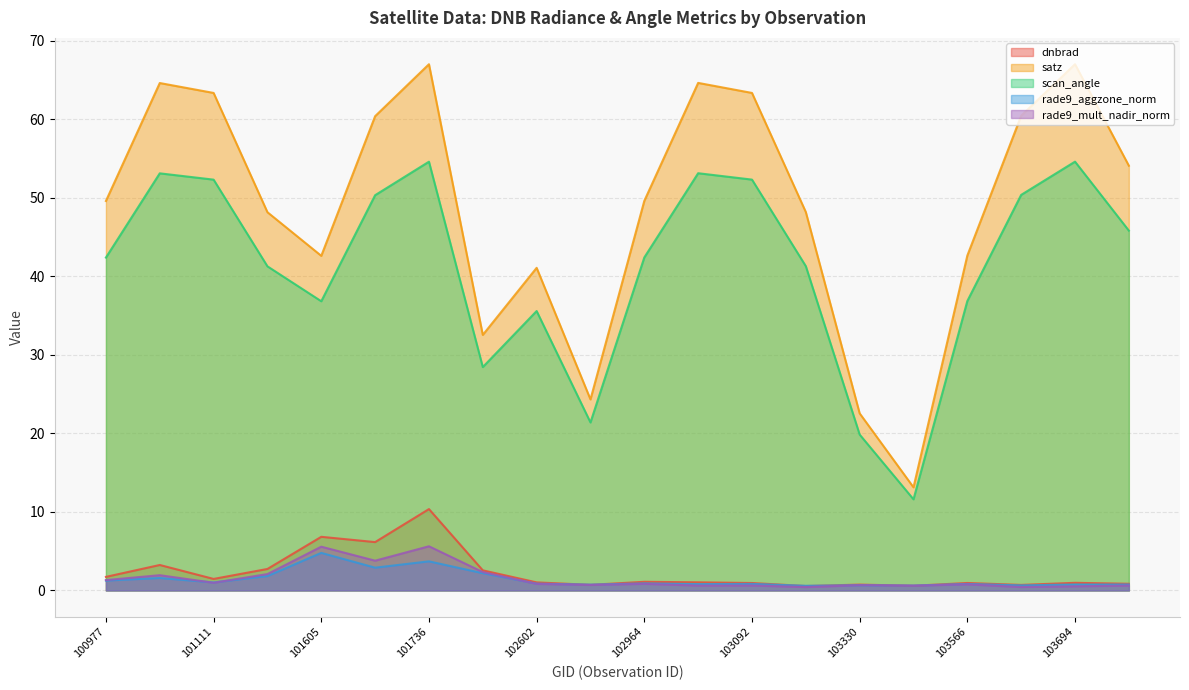

Is the value of rade9_mult_nadir_norm at 103448 greater than the value of rade9_aggzone_norm at 103811?

No